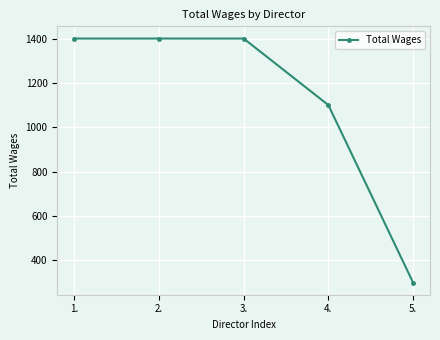

Is it true that the value at 3. is 1400?

True